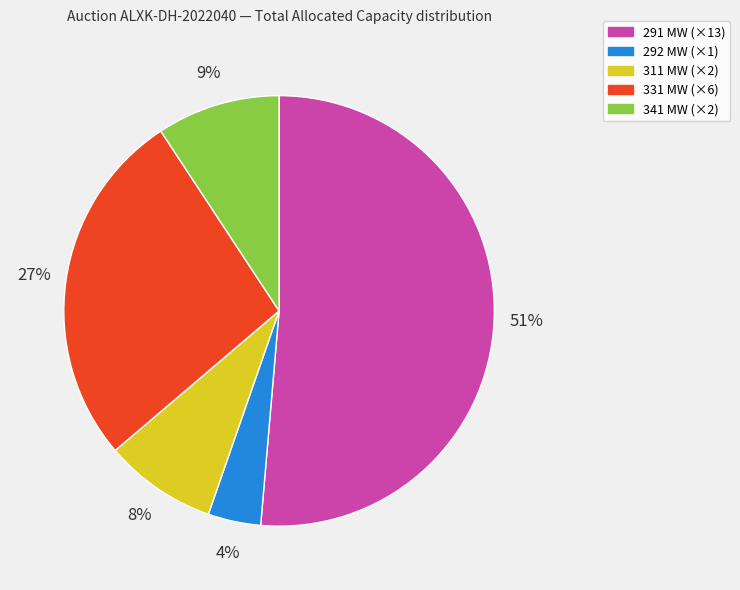

Combined, do 341 MW (×2) and 291 MW (×13) account for over 50%?

Yes